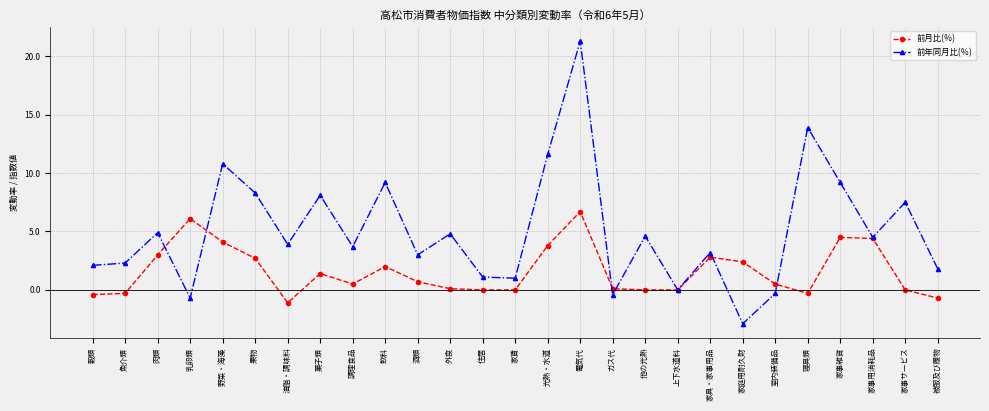

Where is 前月比(％) nearest to the value 2?

飲料